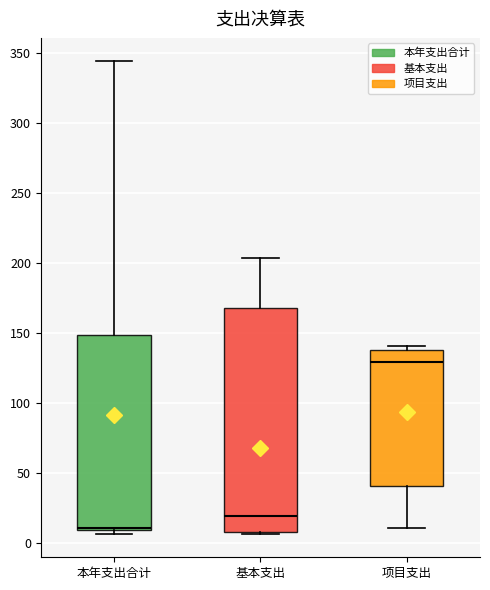

Reading left to right, transcribe this box plot: for each box, give where its median line is, the range the box spans, and where its two whiskers end, as read against the y-axis. The values are not printed on the chart, so give them approximately, as read against the axis.

本年支出合计: median 10 (just above the box's lower edge), box 10 to 150, whiskers 5 to 345
基本支出: median 20, box 10 to 170, whiskers 5 to 205
项目支出: median 130, box 40 to 140, whiskers 10 to 140 (just above the box's upper edge)